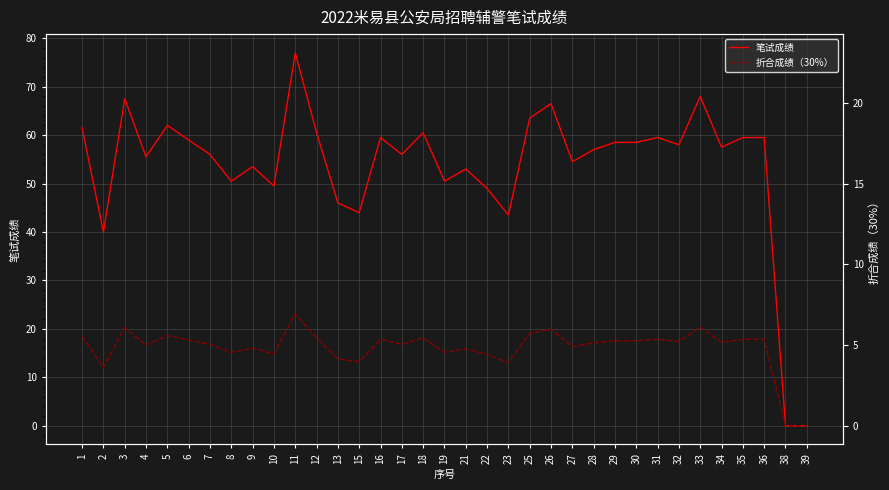

Which series has the widest spread of values?

笔试成绩